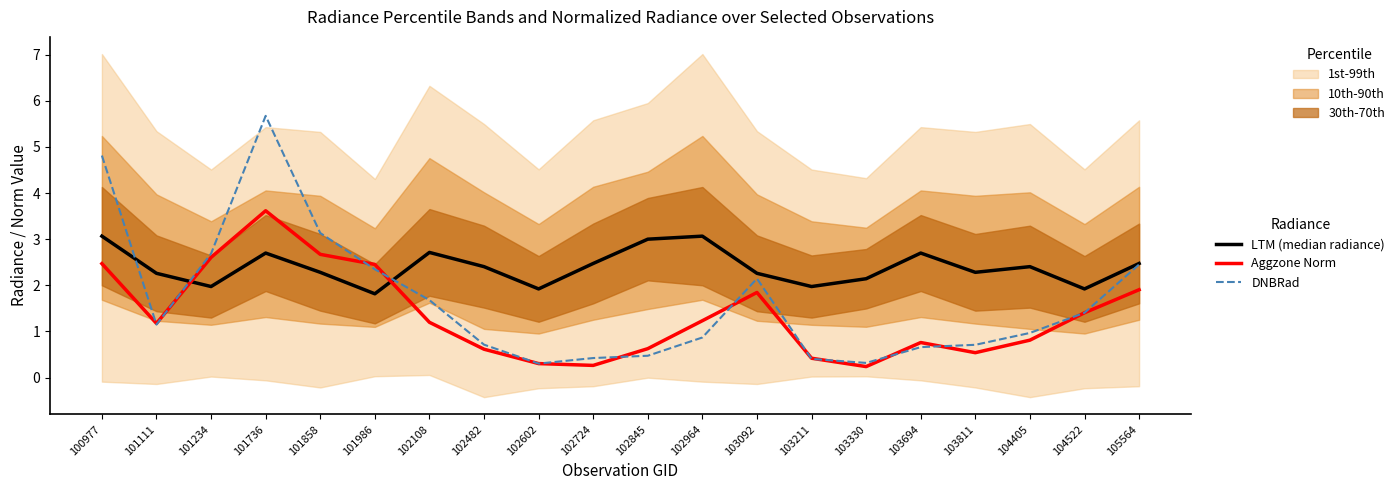

What value does the Aggzone Norm series have at 102108?

1.2